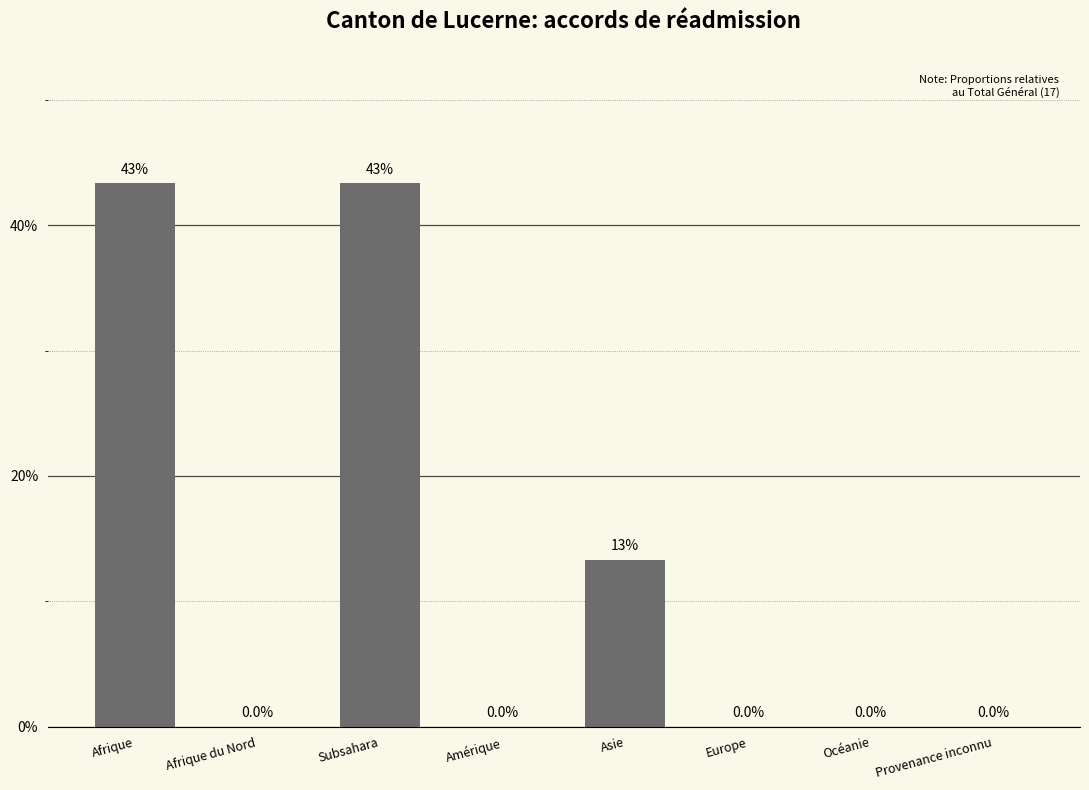

Are the bars horizontal?

No